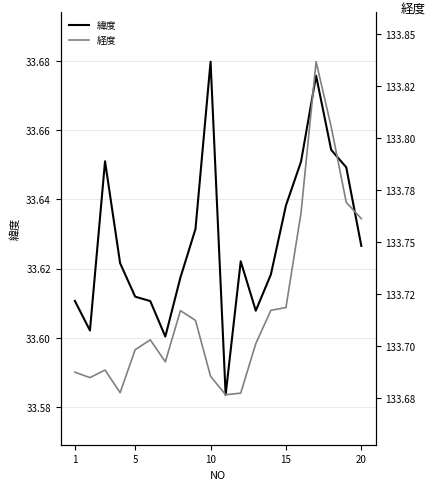

Count the 経度 (Seasonally Adjusted) values in the range 133 to 134.

20